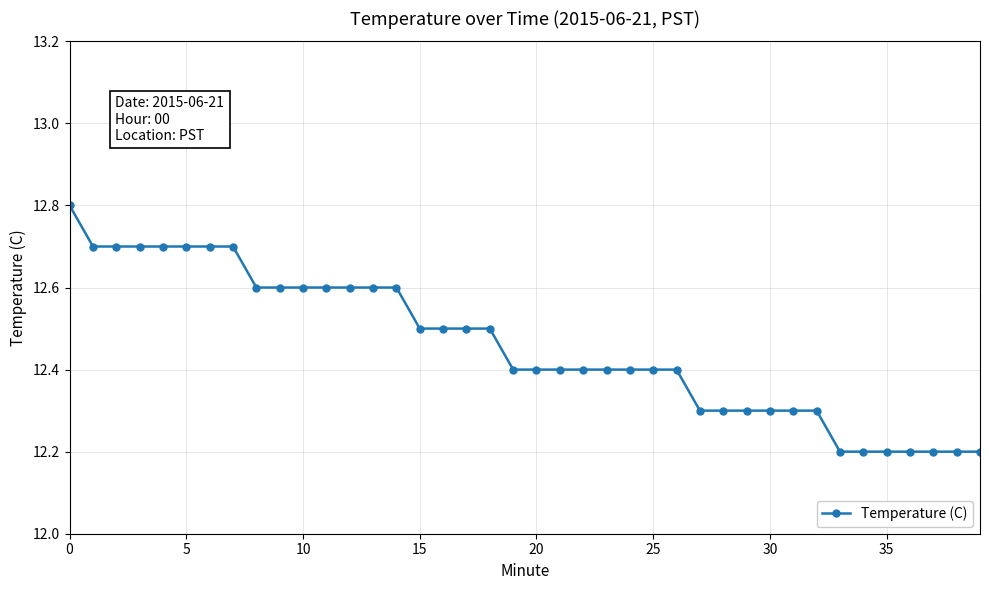

What is the difference between the maximum and minimum values?

0.6